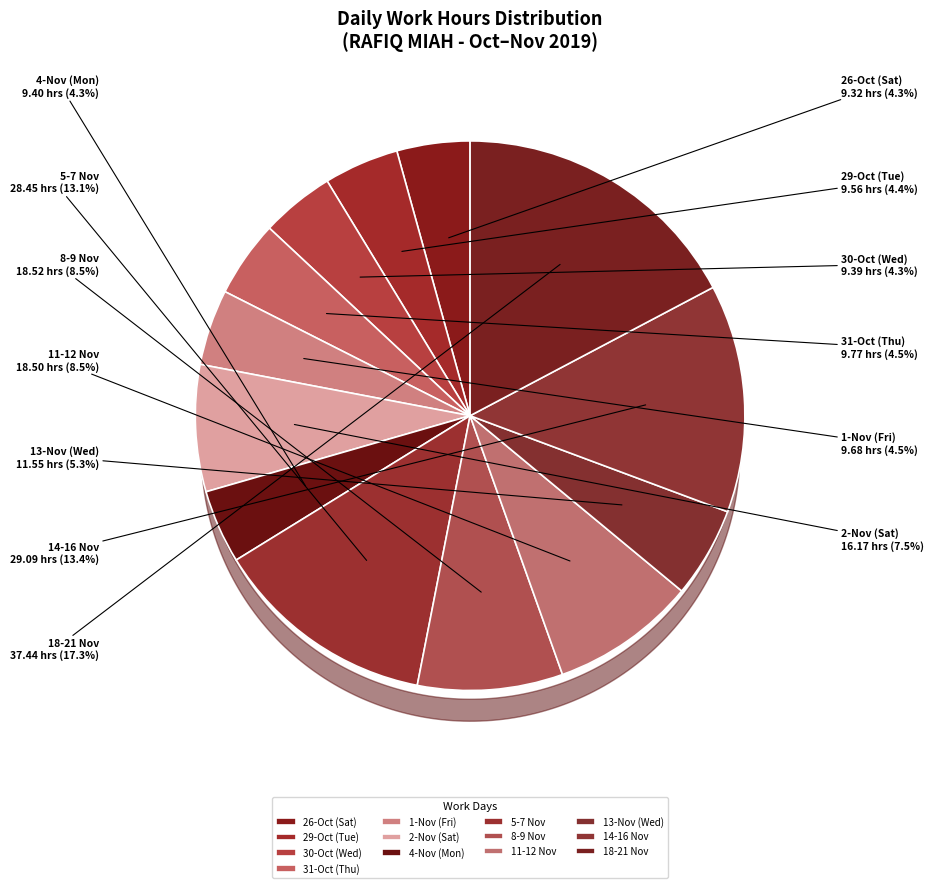

Is there any slice that represents more than half of the pie?

No